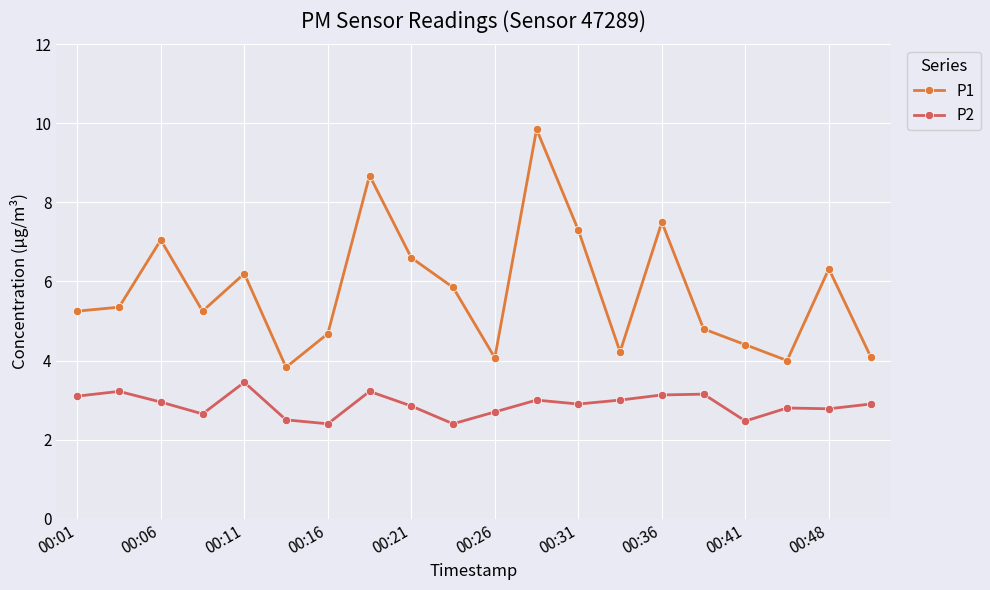

Which series has the widest spread of values?

P1